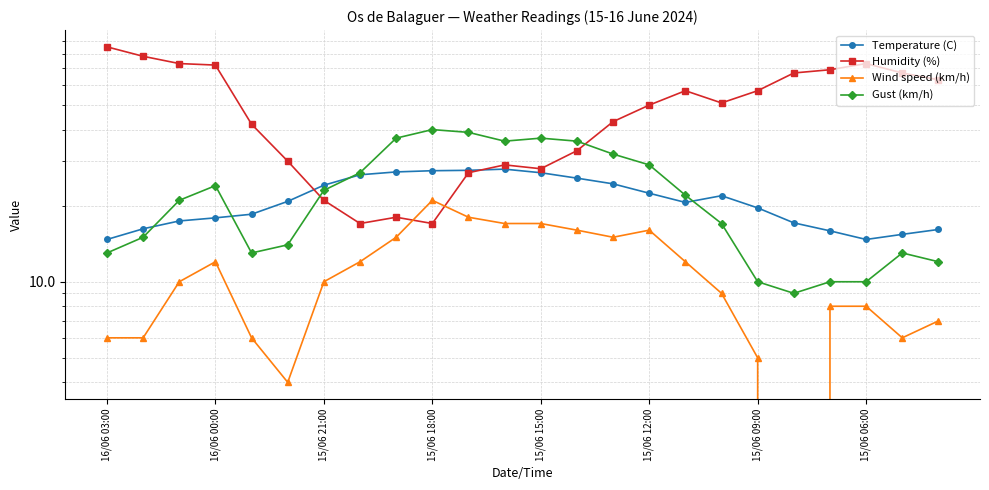

True or false: Gust (km/h) and Humidity (%) intersect in this chart.

True